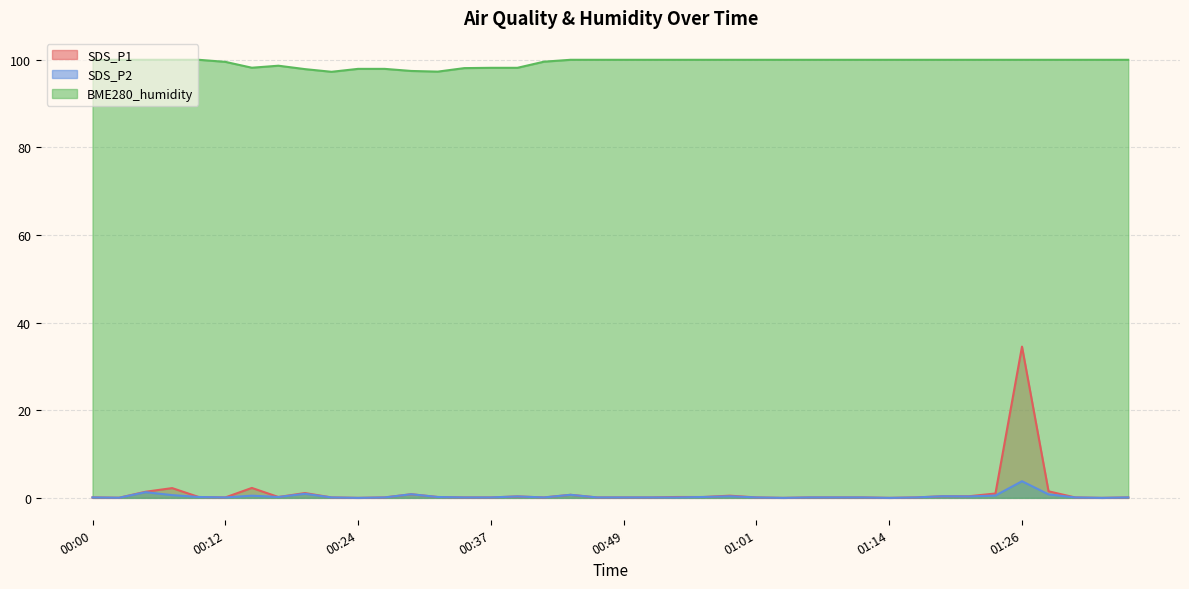

At which category does SDS_P1 reach its first local valley?

00:02